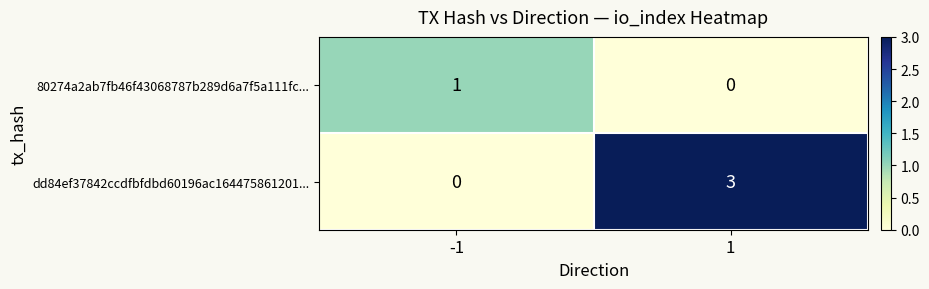

At how many categories does at least one series exceed 0?

2